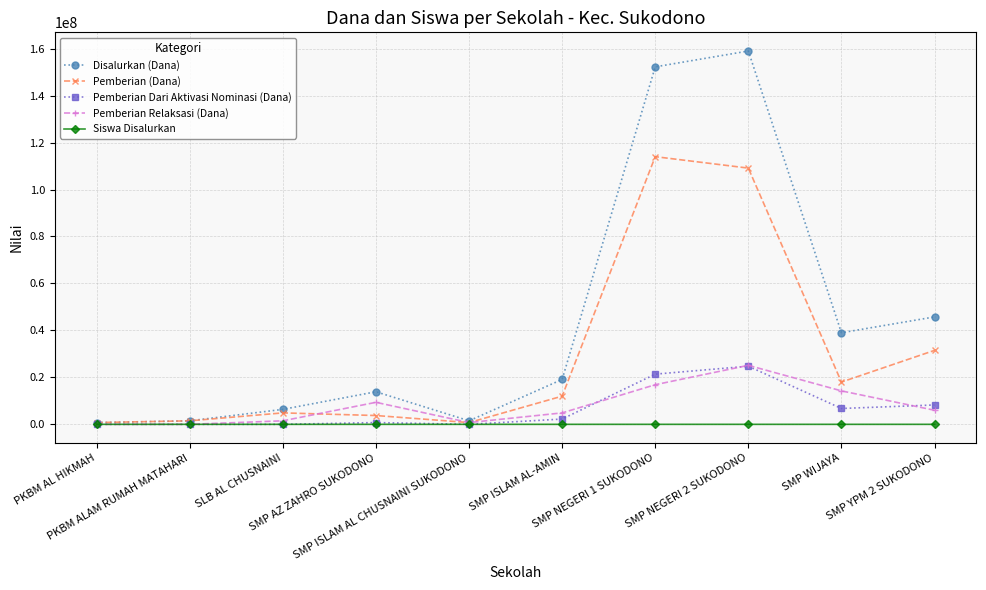

What is the average value of the Pemberian Relaksasi (Dana) series?

7875000